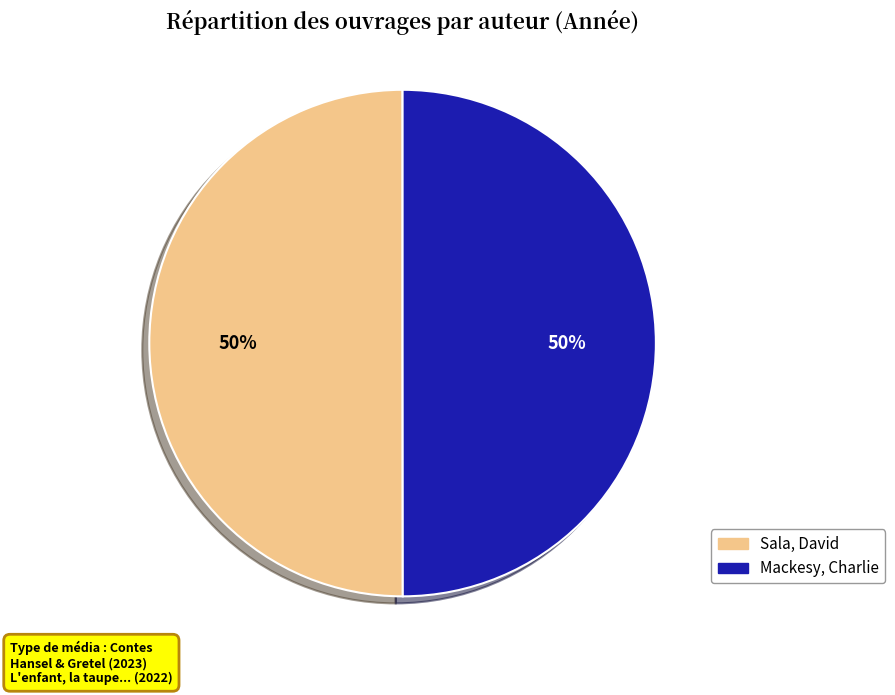

Is the sum of Mackesy, Charlie and Sala, David greater than half?

Yes